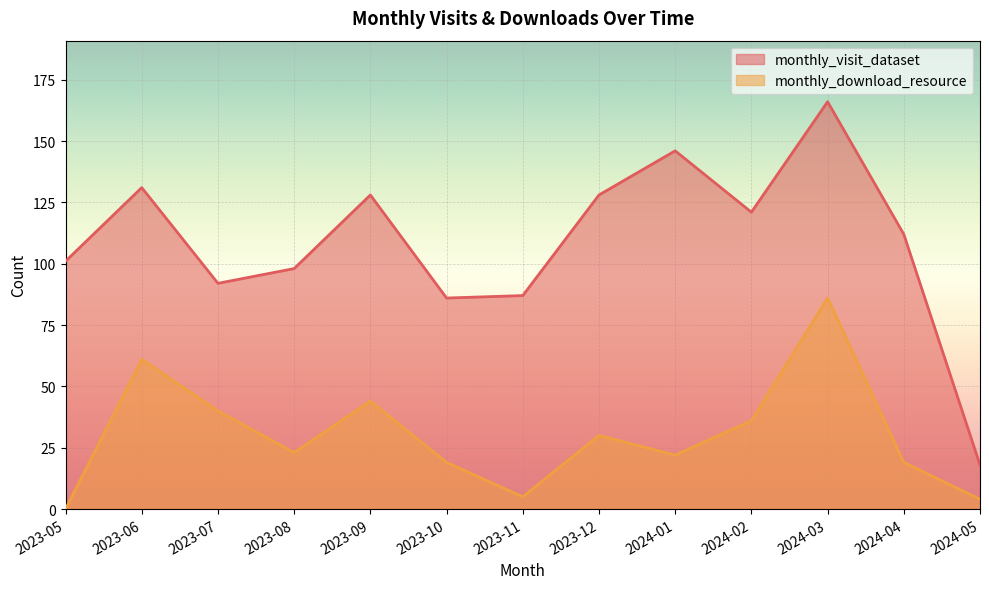

At which category does monthly_download_resource reach its first local peak?

2023-06